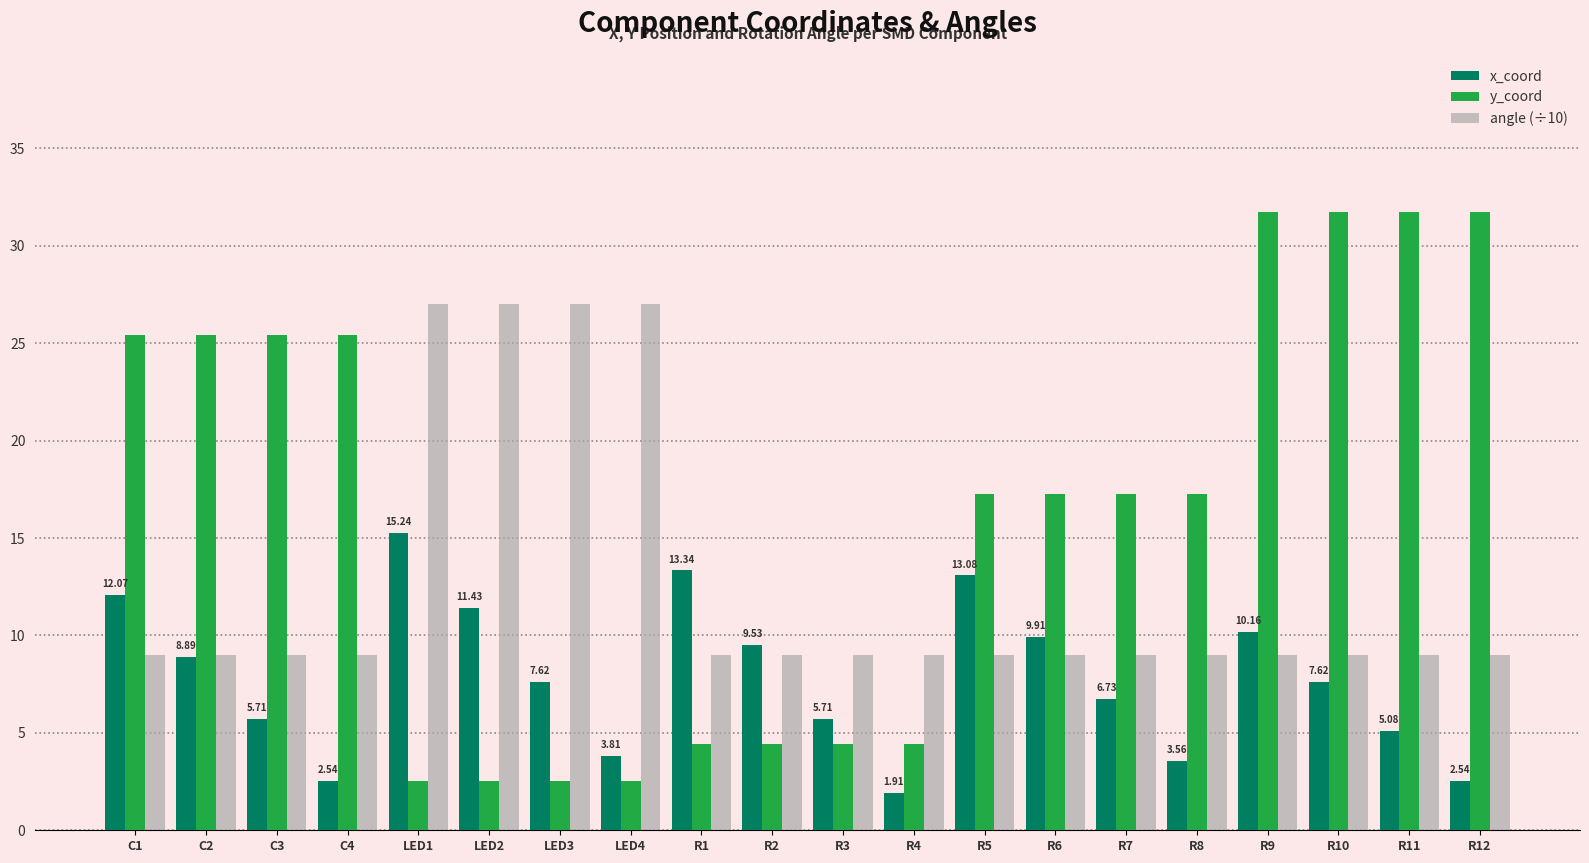

The y_coord series shows 2.5 at LED4. True or false?

True